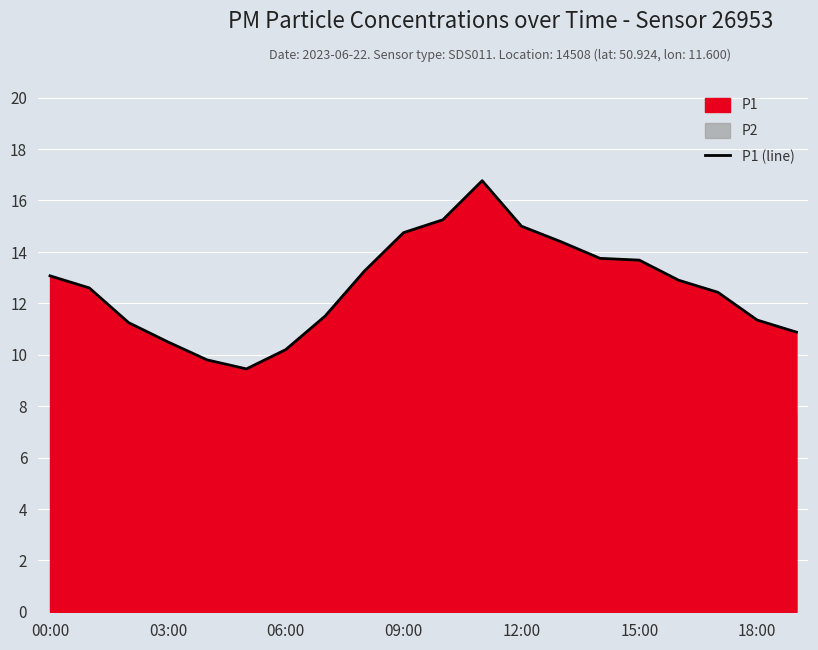

How many lines are shown in the chart?

1